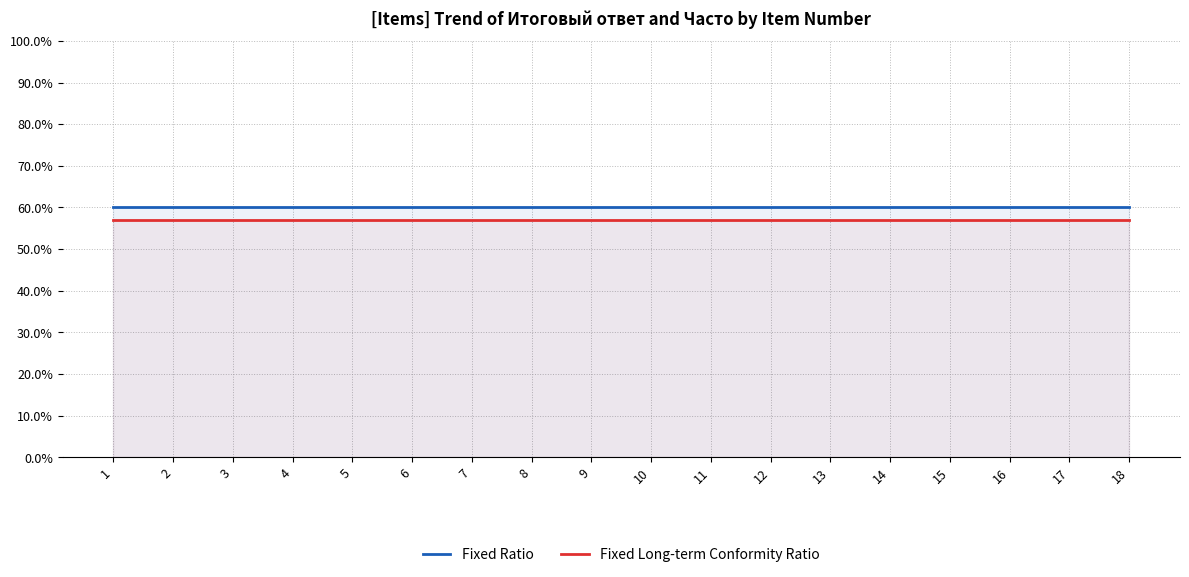

What is the value of the Fixed Long-term Conformity Ratio point at the 17th from the left?

57